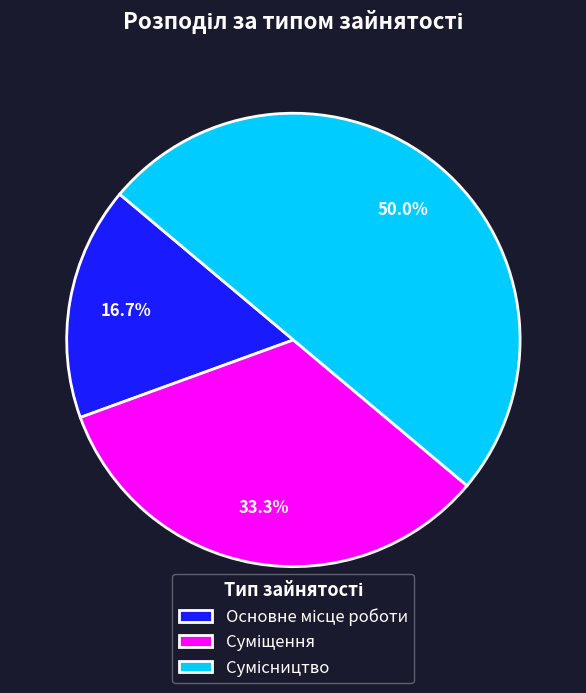

Is it true that Основне місце роботи is 17% of the pie?

True